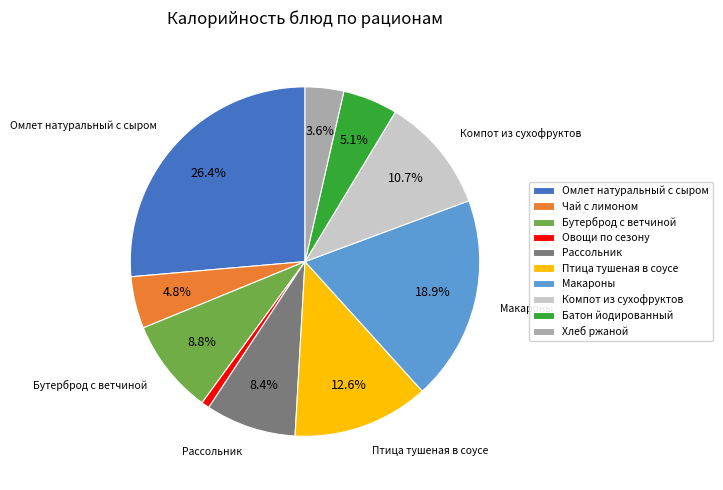

Count the number of slices in the pie.

10